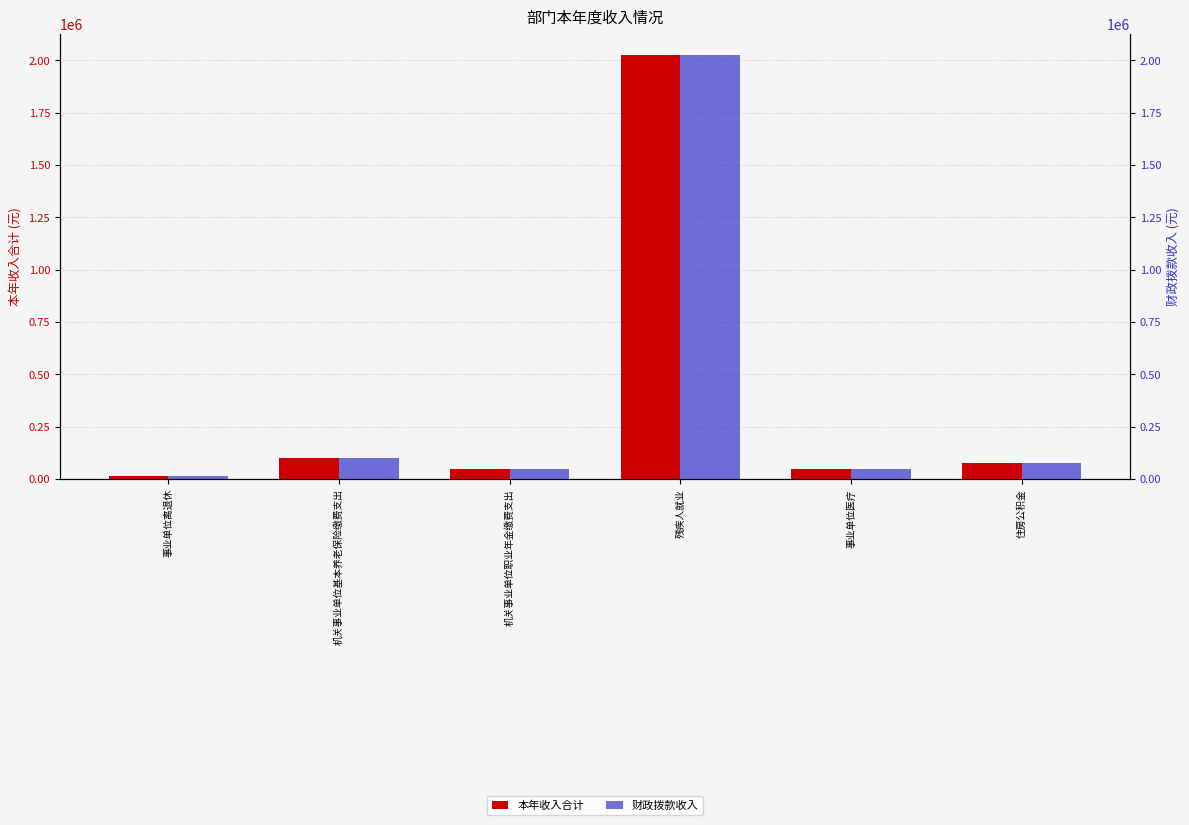

What is the value of the 财政拨款收入 bar at the 1st from the left?

15160.0